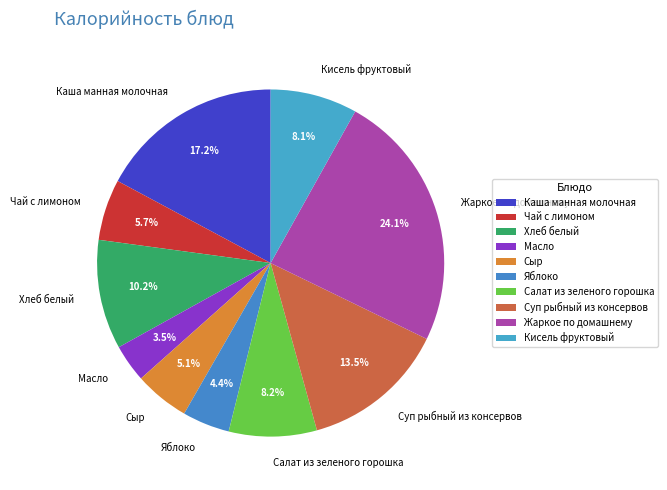

Approximately how many times larger is the value at Хлеб белый compared to Чай с лимоном?

1.8